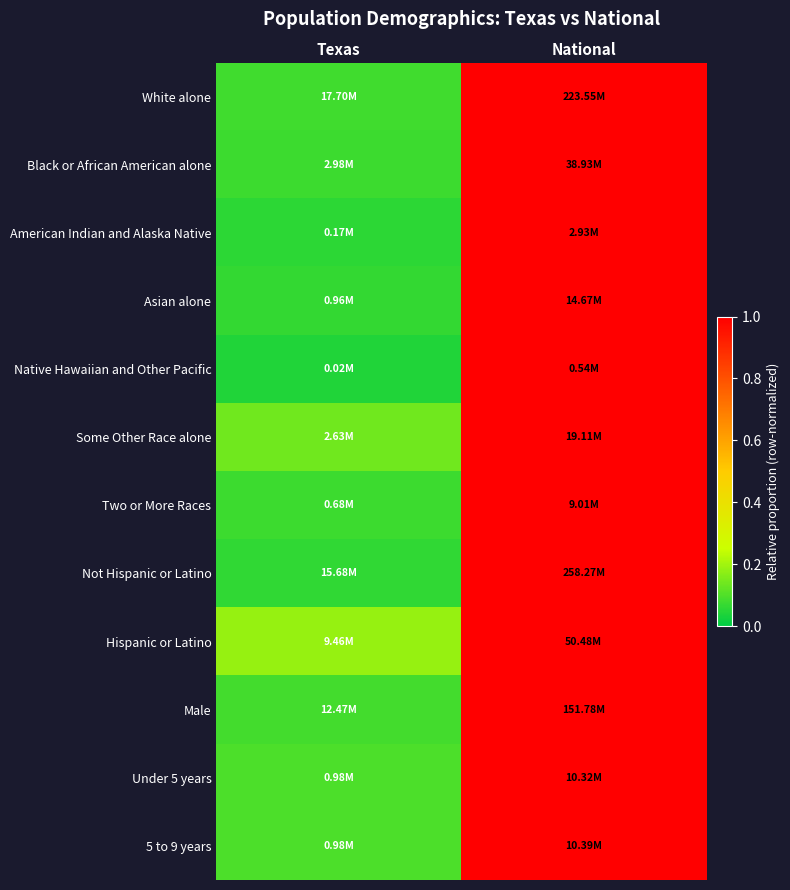

At how many categories does at least one series exceed 0?

2